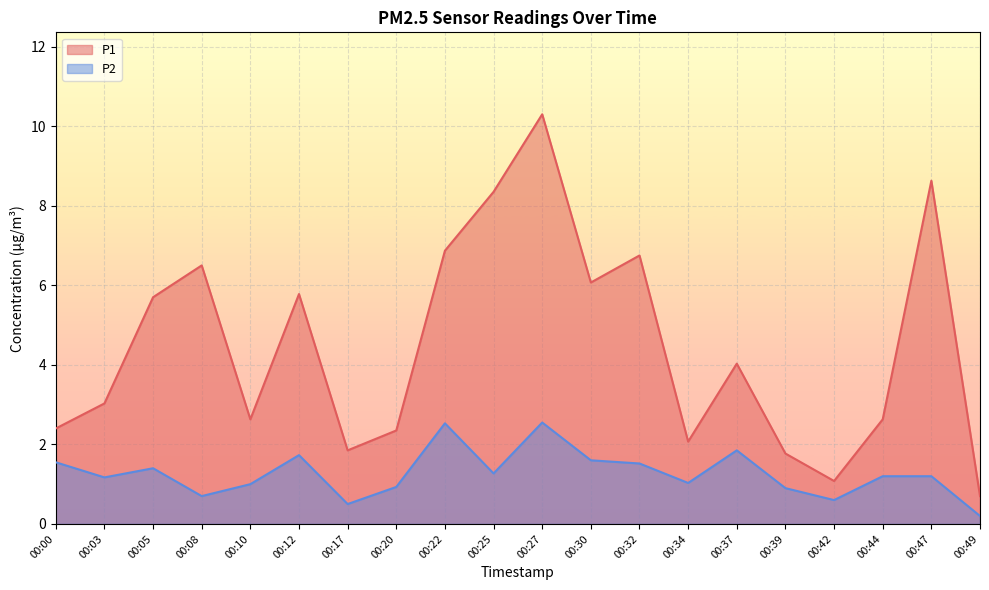

Reading left to right, transcribe all the data shown in this chart.

P1: 2.4	3.0	5.7	6.5	2.6	5.8	1.9	2.4	6.9	8.3	10.3	6.1	6.8	2.1	4.0	1.8	1.1	2.6	8.6	0.7
P2: 1.6	1.2	1.4	0.7	1.0	1.7	0.5	0.9	2.5	1.3	2.5	1.6	1.5	1.0	1.9	0.9	0.6	1.2	1.2	0.2